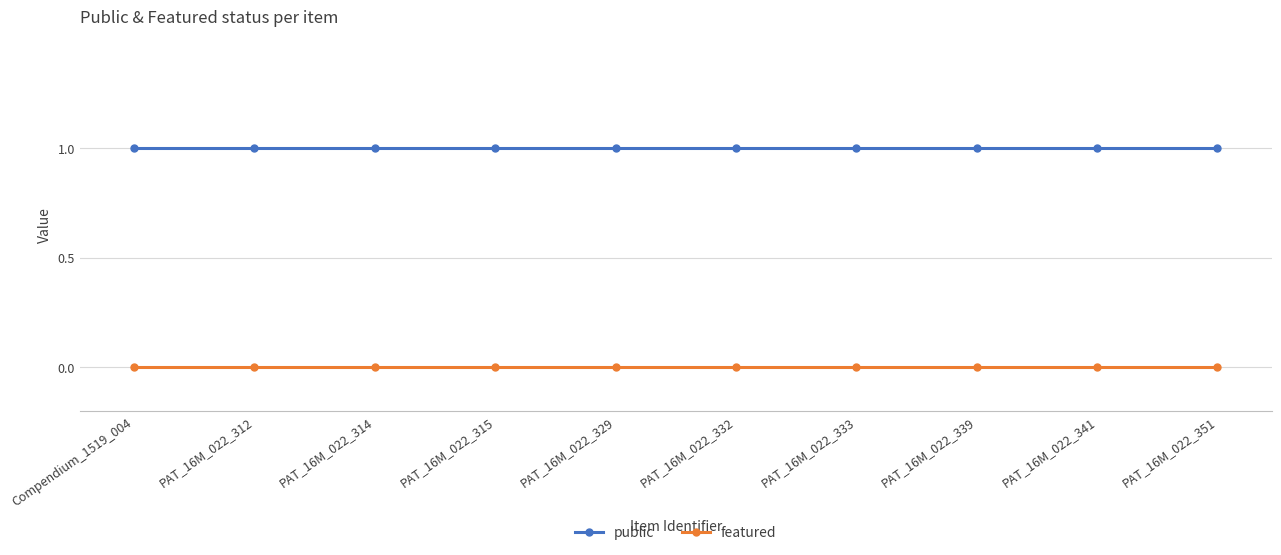

Is this an area chart (filled region under the line)?

No